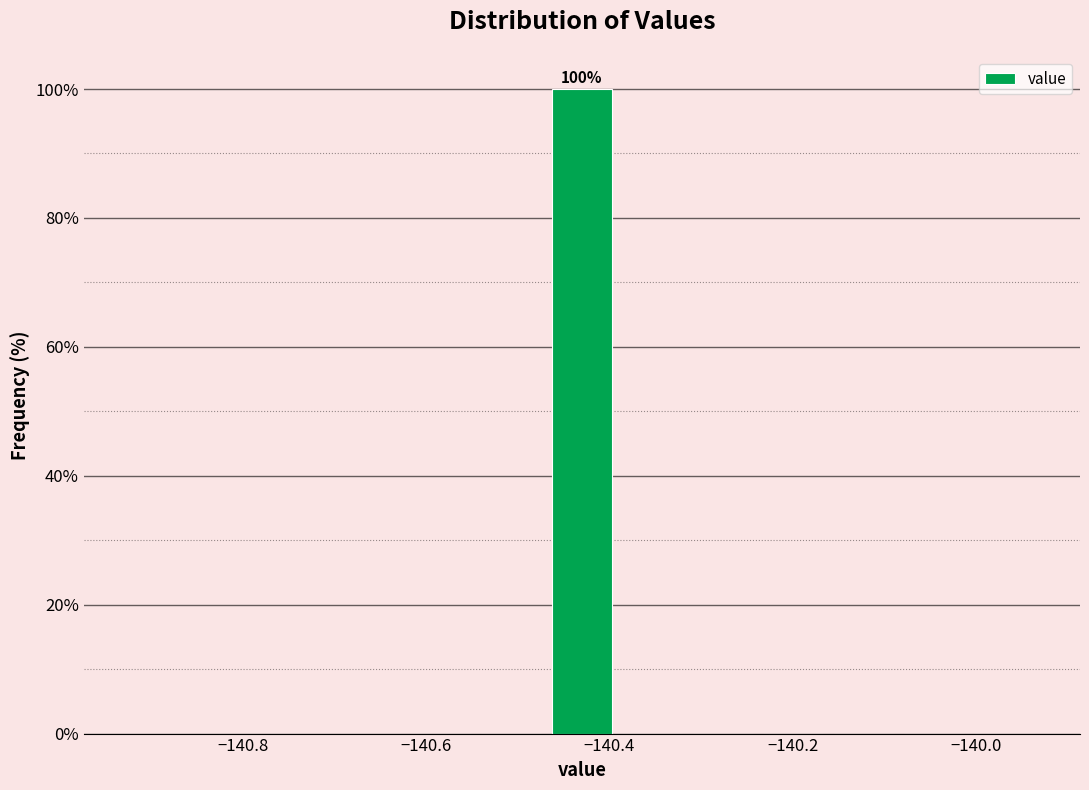

Around what value on the x-axis is the tallest bar? Give the approximate position of its centre, as read against the axis.

-140.42